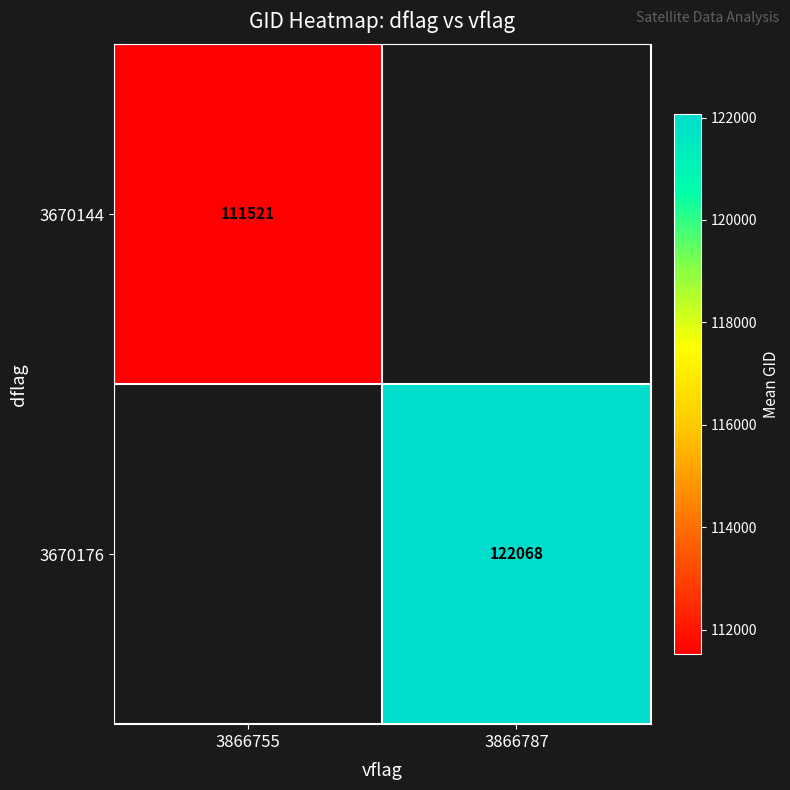

What is the maximum value shown in the chart?

122067.8